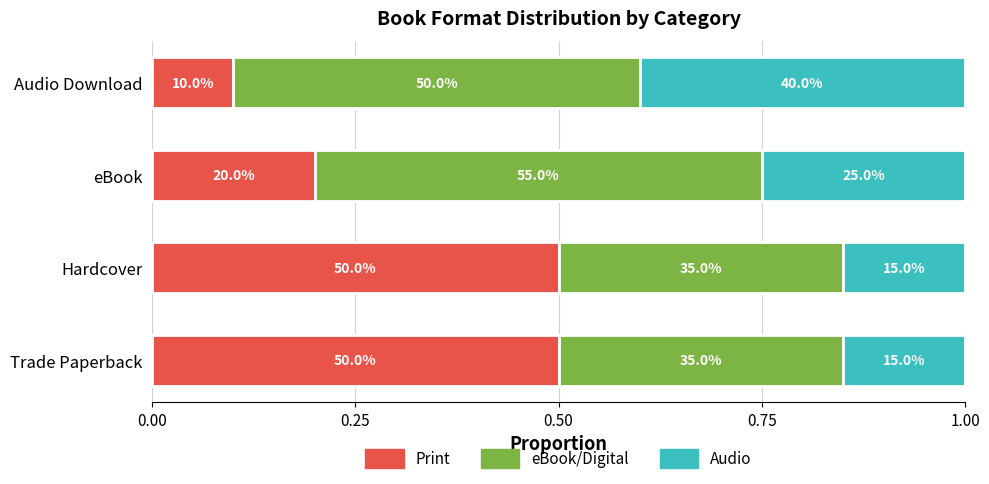

What are all the series names shown in the legend?

Print, eBook/Digital, Audio